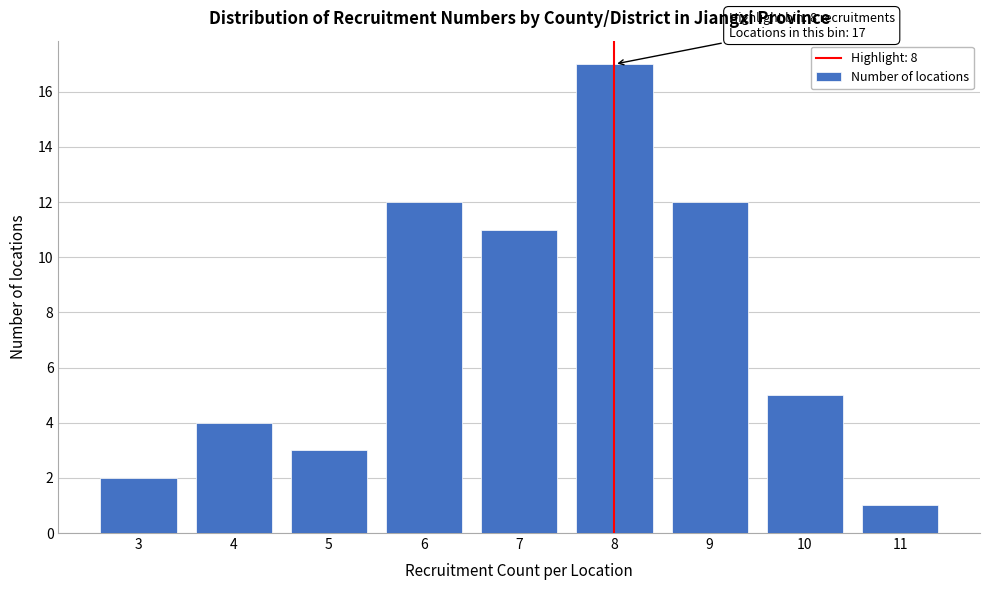

Which range on the x-axis has the tallest bar?

7.5 to 8.5